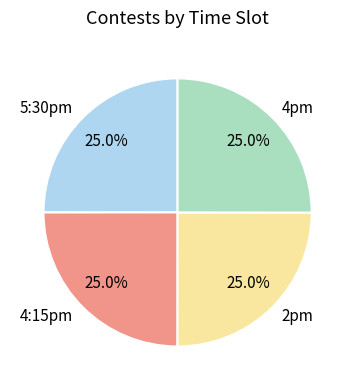

What is the ratio of the value at 4:15pm to the value at 4pm?

1.0